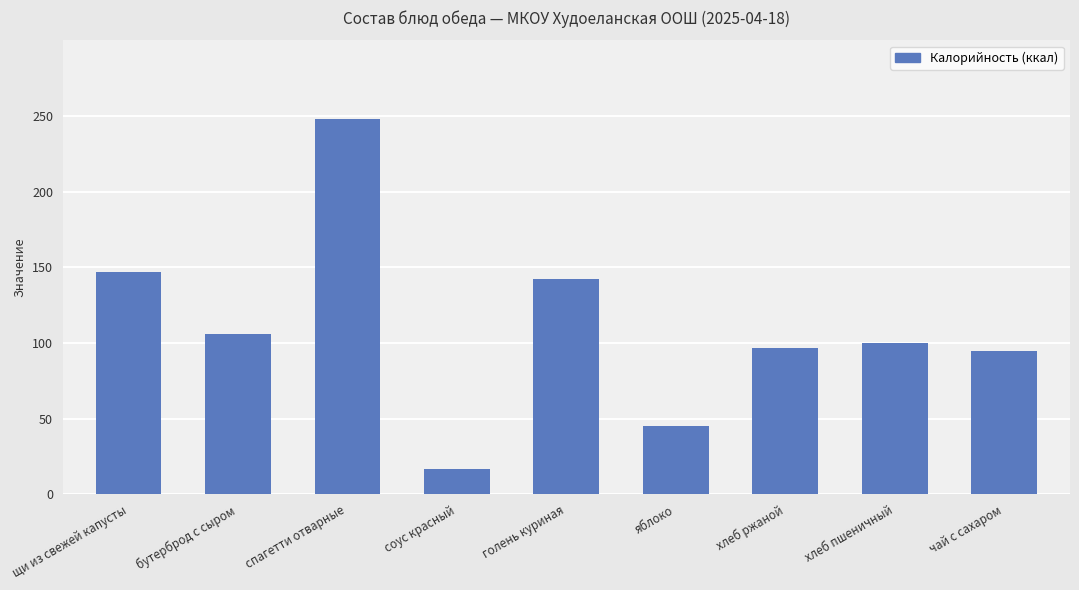

What is the label of the 7th bar from the right?

спагетти отварные